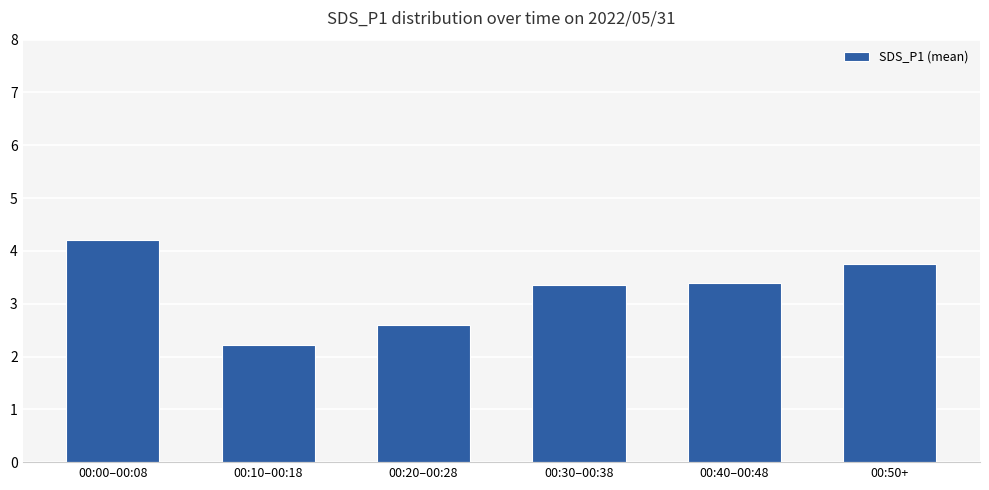

Reading left to right, list all the values displayed in this chart.

00:00–00:08=4.2	00:10–00:18=2.2	00:20–00:28=2.6	00:30–00:38=3.4	00:40–00:48=3.4	00:50+=3.8